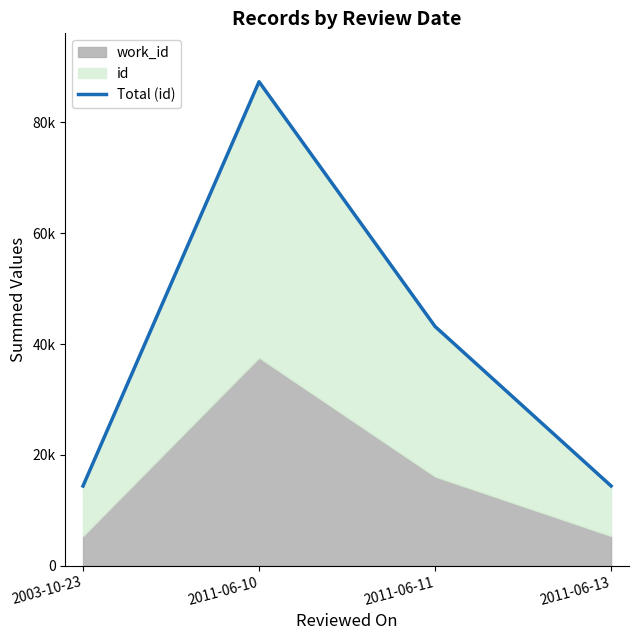

What is the ratio of the value at 2011-06-11 to the value at 2011-06-13?

3.0